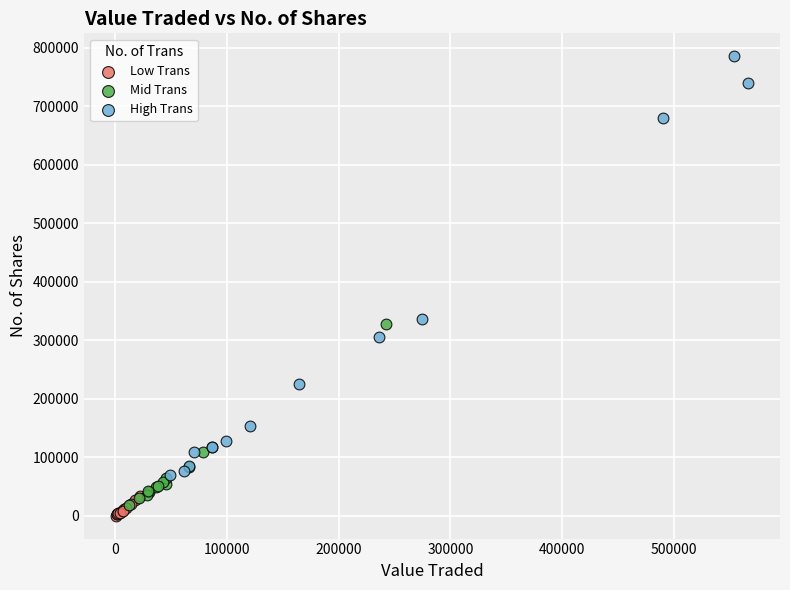

What are all the series names shown in the legend?

Low Trans, Mid Trans, High Trans